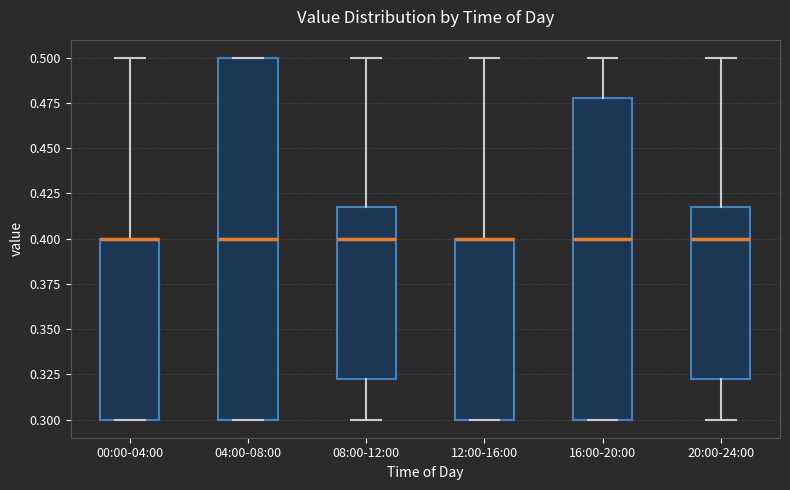

Reading left to right, transcribe this box plot: for each box, give where its median line is, the range the box spans, and where its two whiskers end, as read against the y-axis. The values are not printed on the chart, so give them approximately, as read against the axis.

00:00-04:00: median 0.400 (drawn on the box's upper edge), box 0.300 to 0.400, whiskers 0.300 to 0.500
04:00-08:00: median 0.400, box 0.300 to 0.500, whiskers 0.300 to 0.500
08:00-12:00: median 0.400, box 0.325 to 0.420, whiskers 0.300 to 0.500
12:00-16:00: median 0.400 (drawn on the box's upper edge), box 0.300 to 0.400, whiskers 0.300 to 0.500
16:00-20:00: median 0.400, box 0.300 to 0.480, whiskers 0.300 to 0.500
20:00-24:00: median 0.400, box 0.325 to 0.420, whiskers 0.300 to 0.500